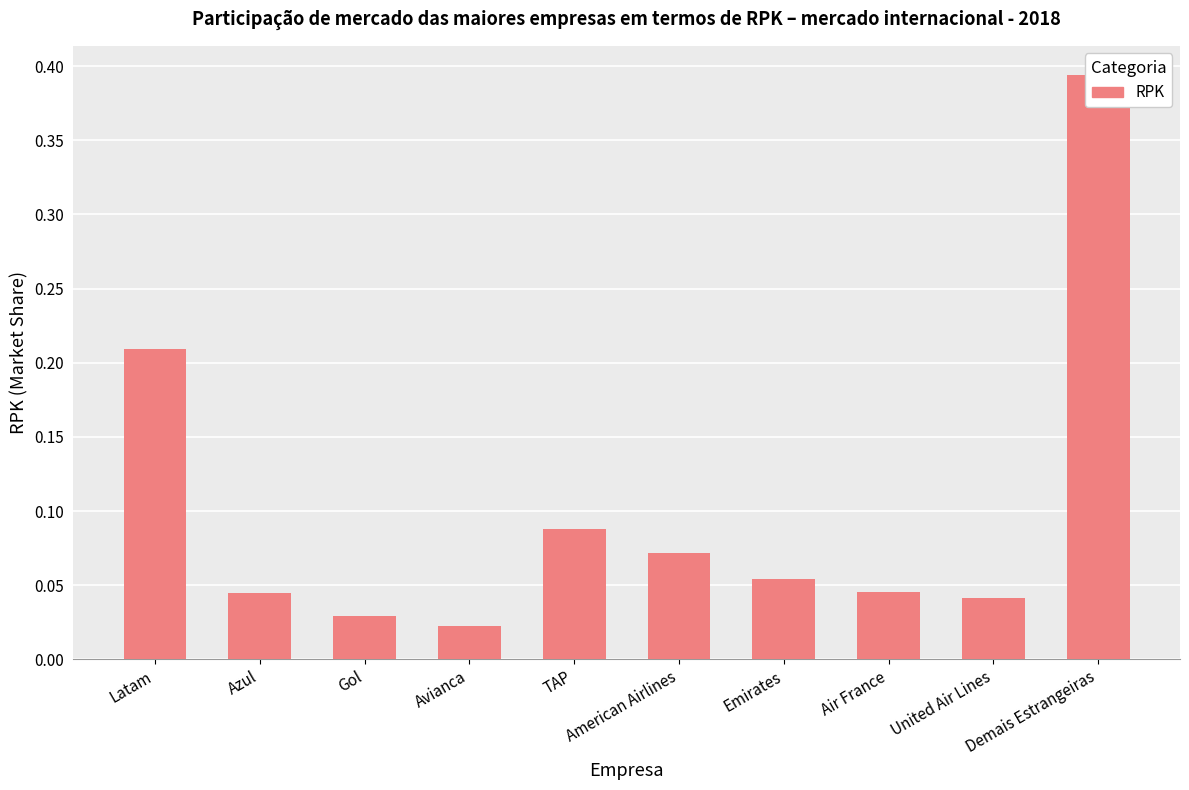

Does the chart contain any negative values?

No